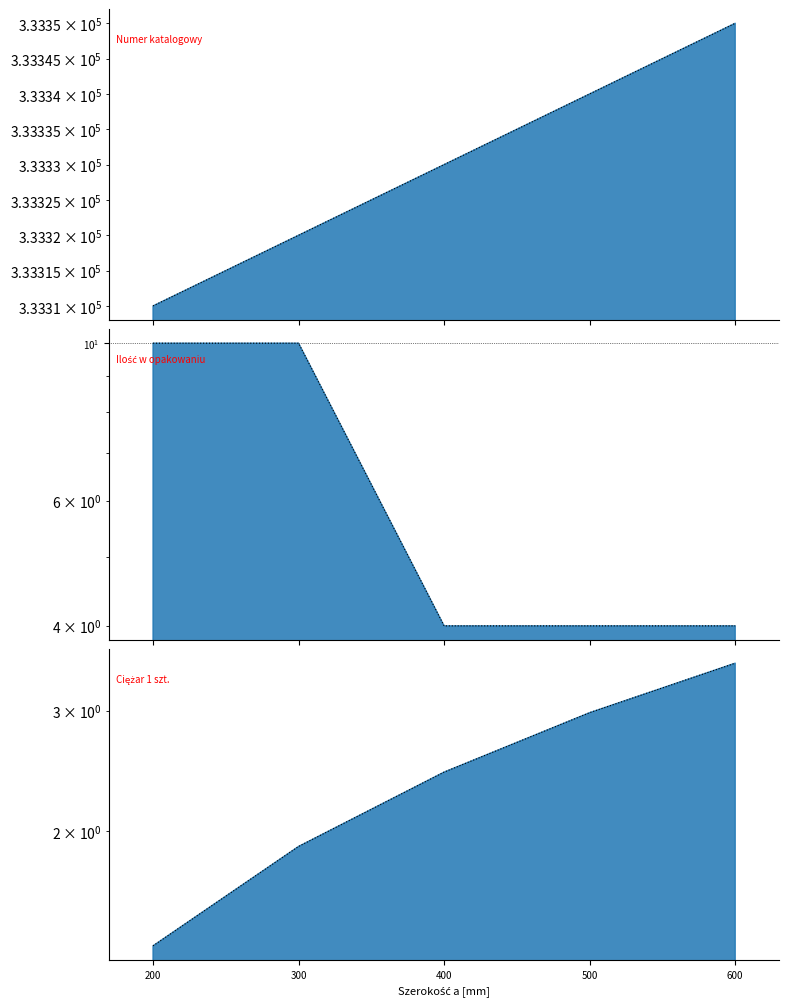

Which category has the lowest value in the Ilość w opakowaniu series?

400